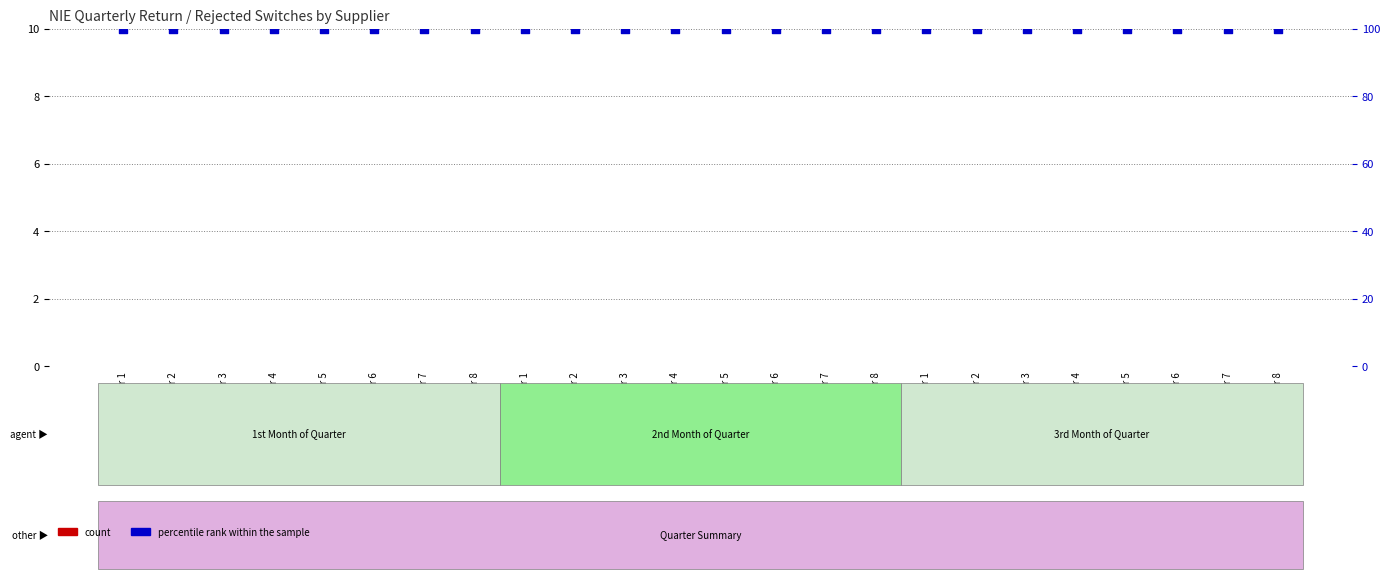

What is the total value across all series at Supplier 3?

100